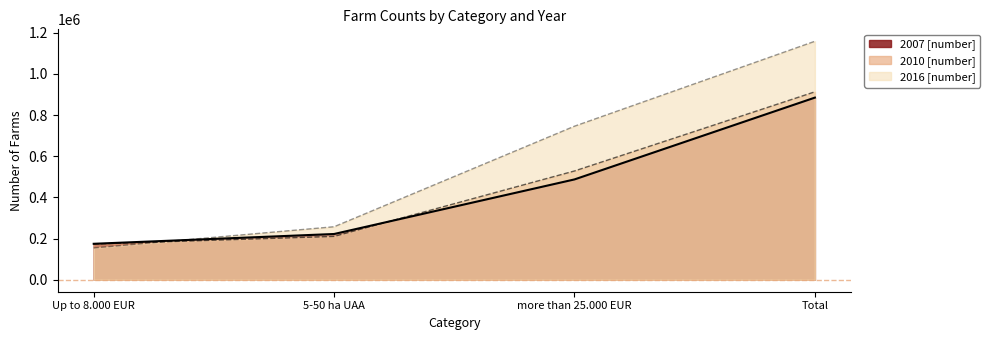

Which series has the widest spread of values?

2016 [number]